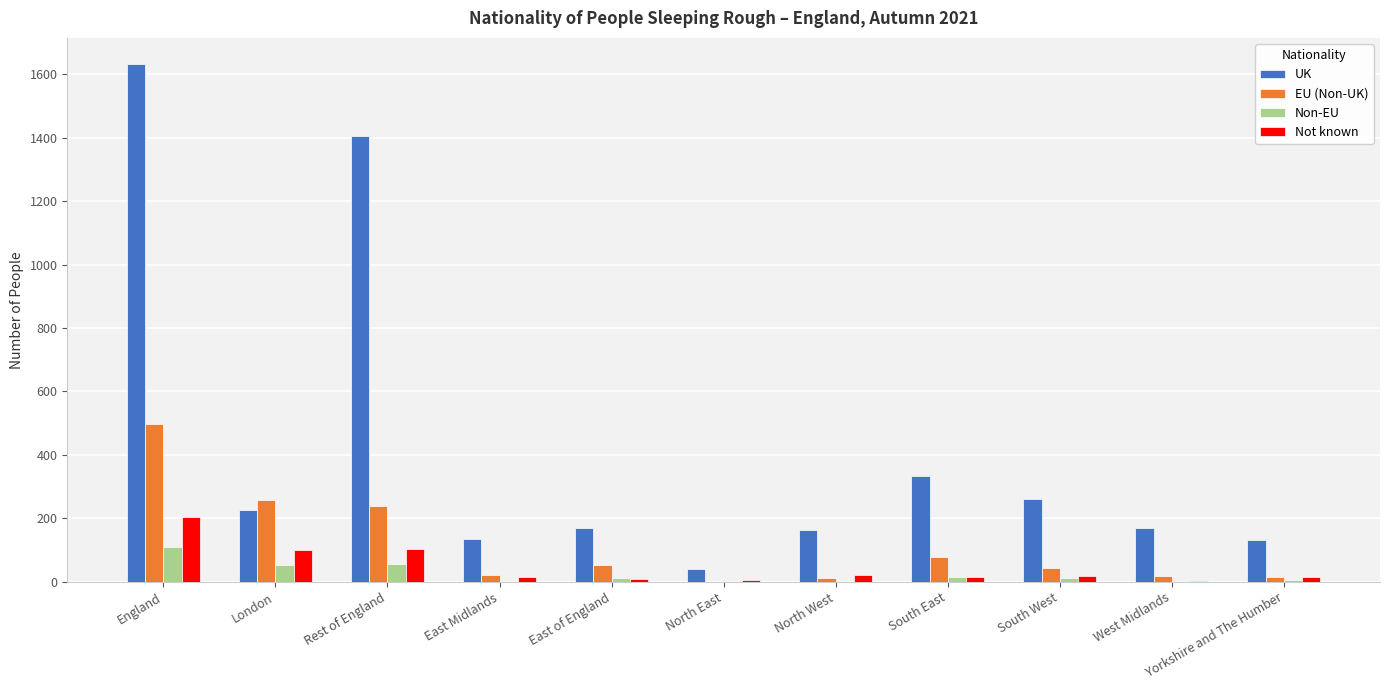

What is the sum of all UK values?

4672